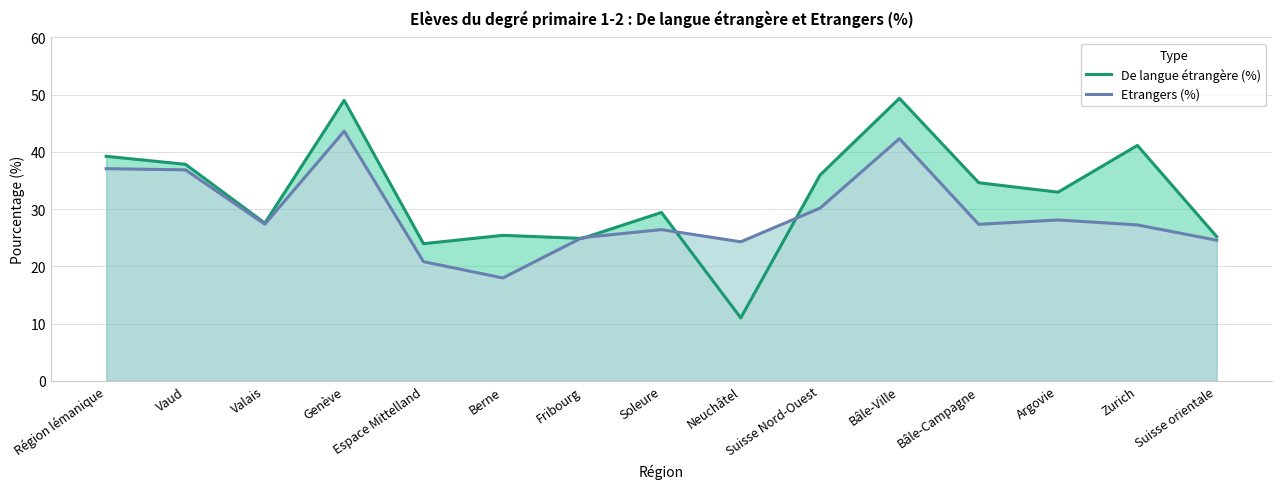

List the series in order of their overall mean, highest first.

De langue étrangère (%), Etrangers (%)